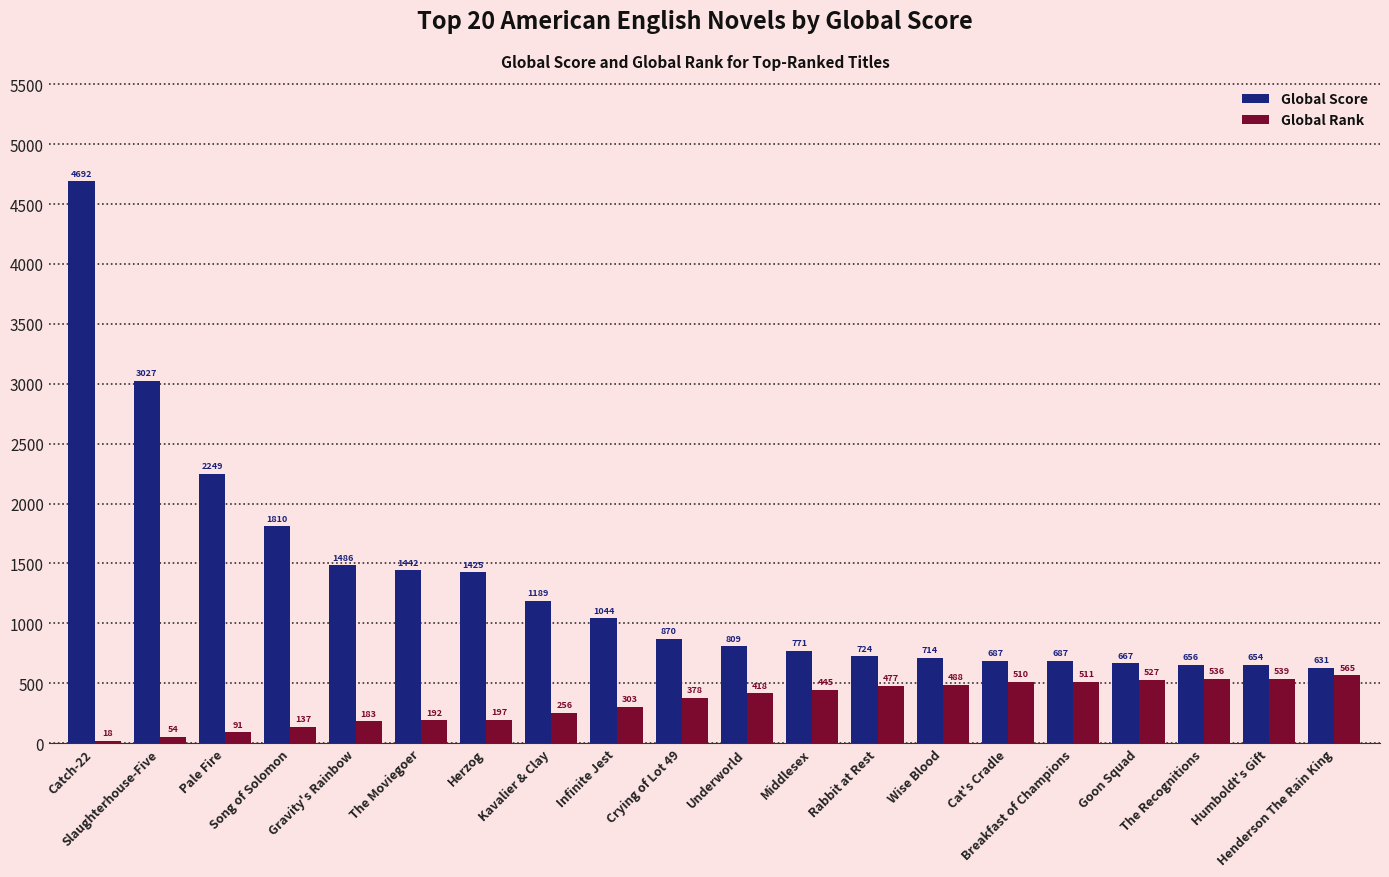

What is the difference between the Global Rank values at Slaughterhouse-Five and Kavalier & Clay?

202